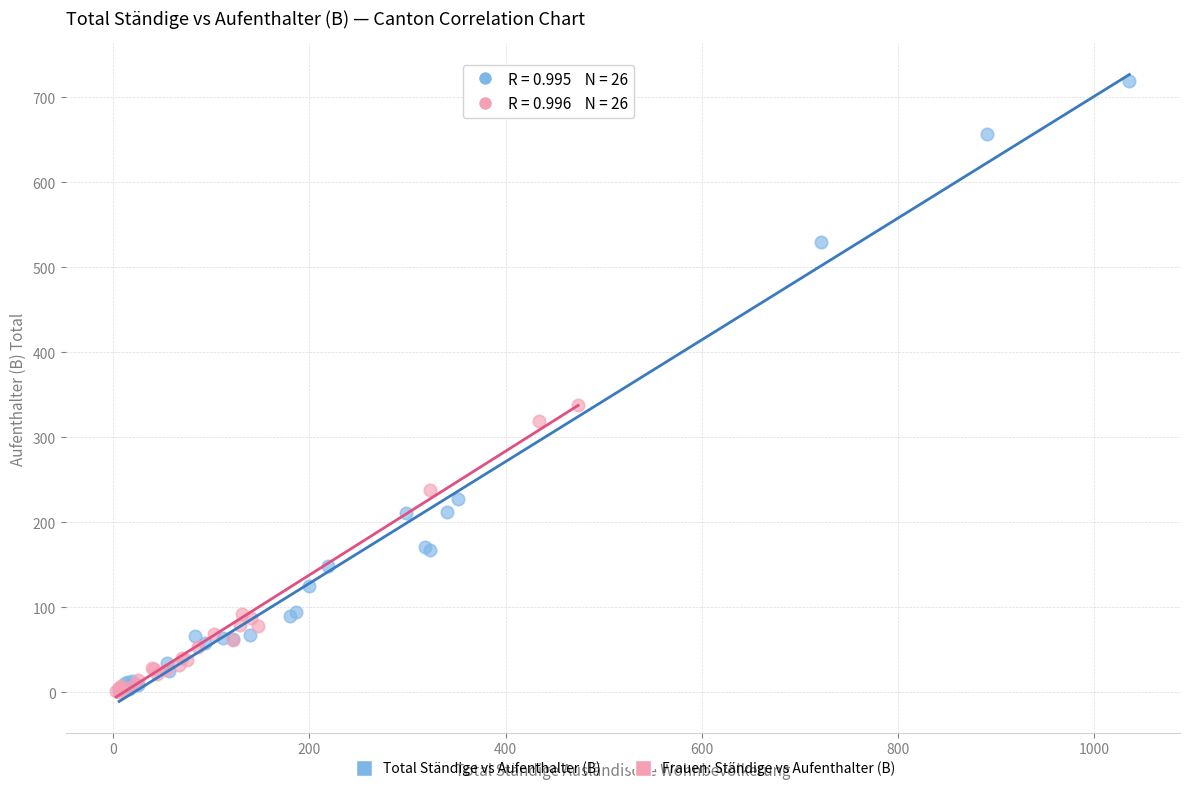

Which series contains the highest Y value?

Total Ständige vs Aufenthalter (B)